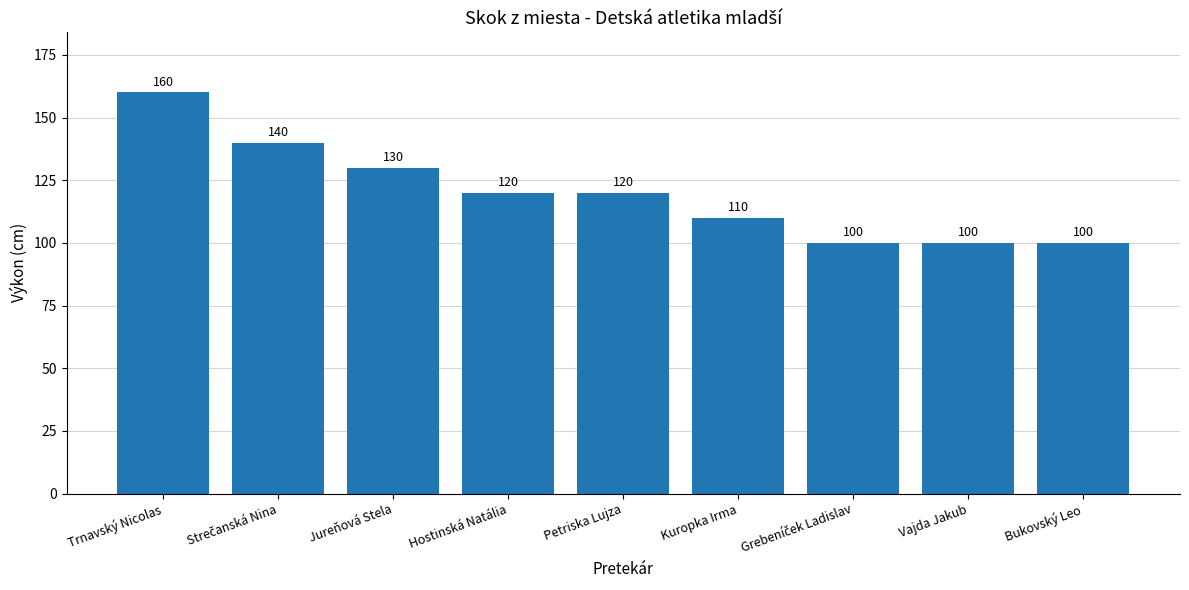

Where does the data first go above 120?

Trnavský Nicolas